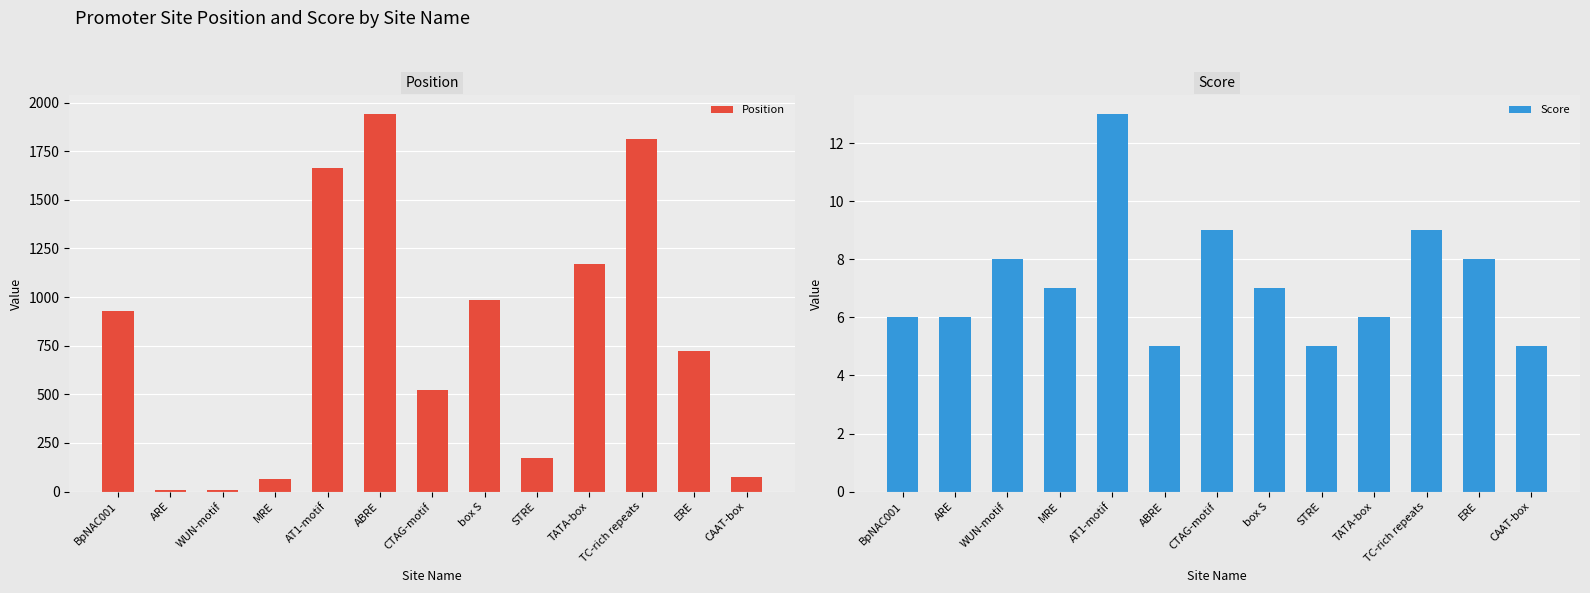

What is the label of the 2nd bar from the left?

ARE